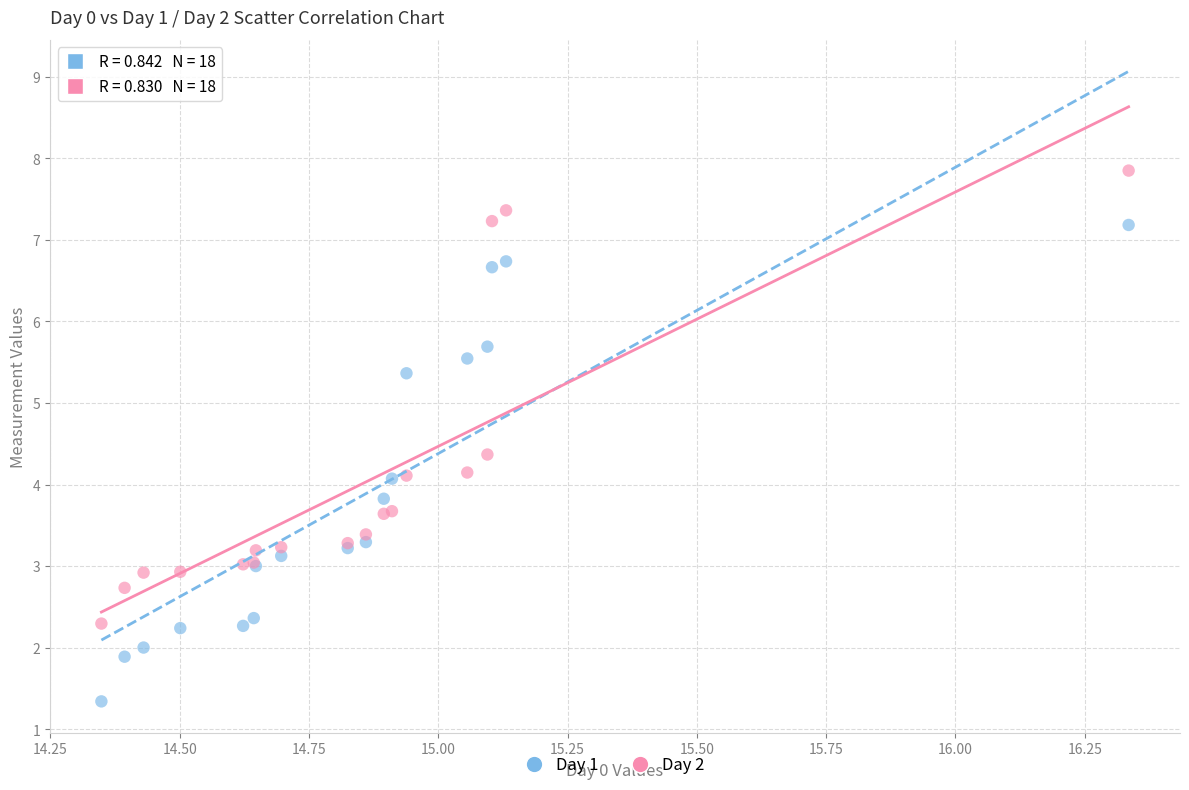

Which series reaches the minimum Y coordinate?

Day 1